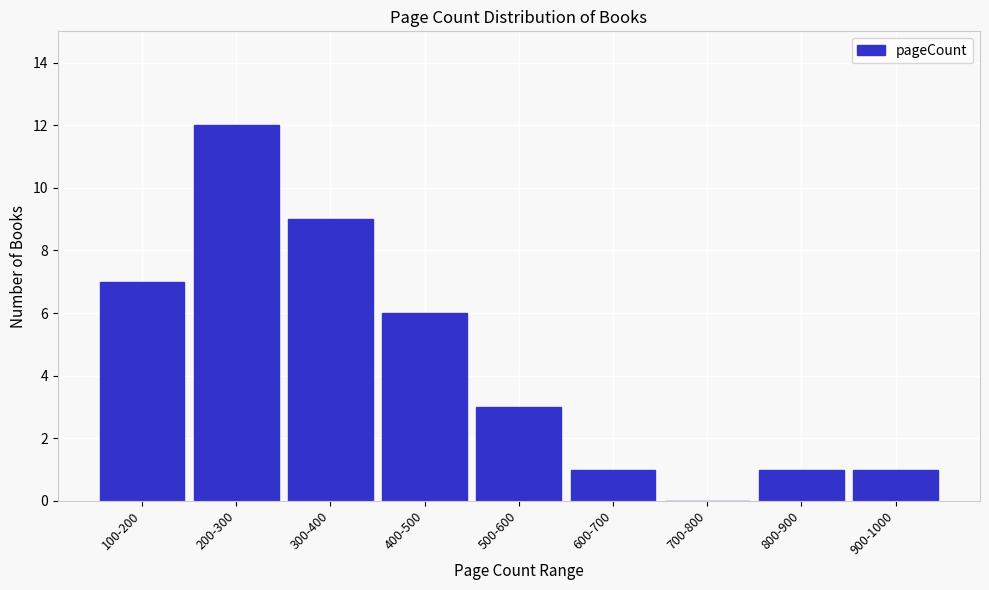

Reading right to left, extract all data points from this chart.

900-1000=1	800-900=1	700-800=0	600-700=1	500-600=3	400-500=6	300-400=9	200-300=12	100-200=7